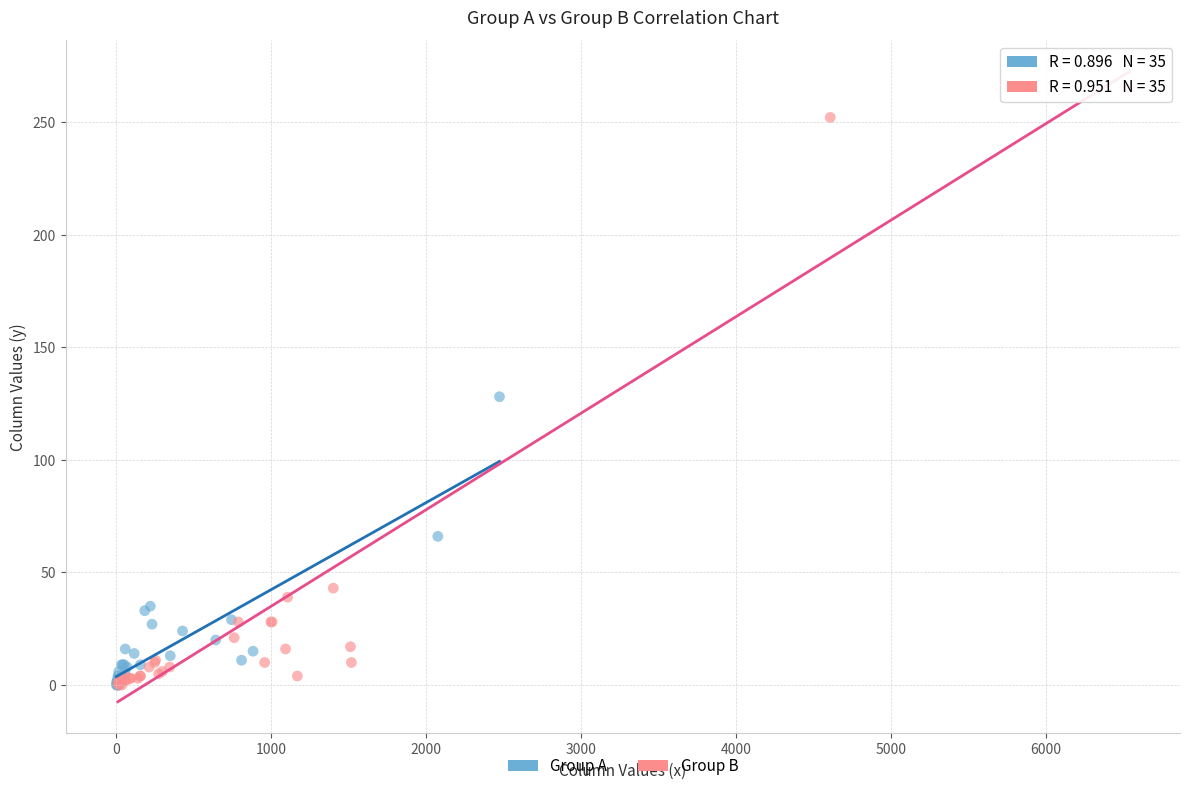

Which series reaches the maximum Y coordinate?

Group B